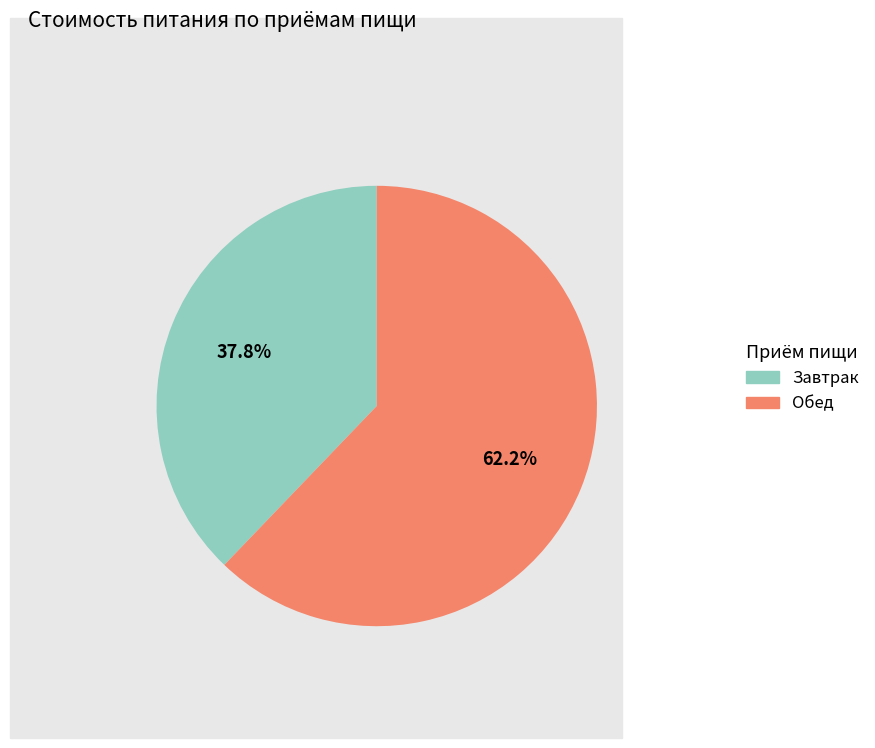

To the nearest percent, what is the average slice percentage?

50%